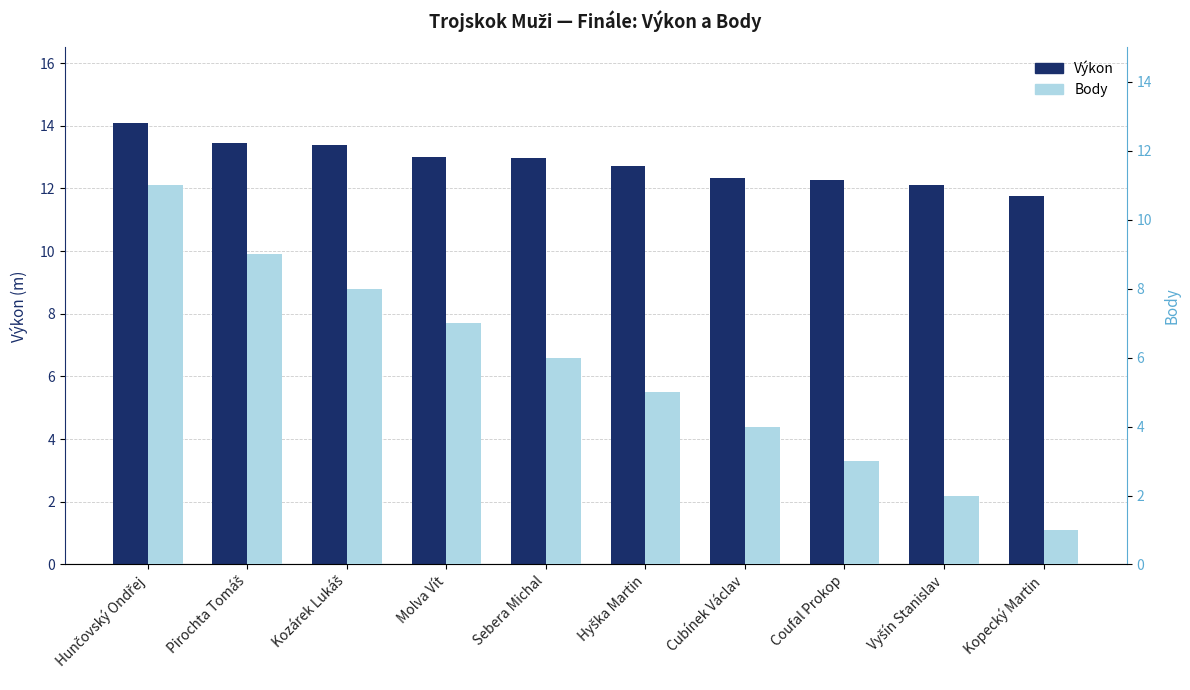

What are all the series names shown in the legend?

Výkon, Body